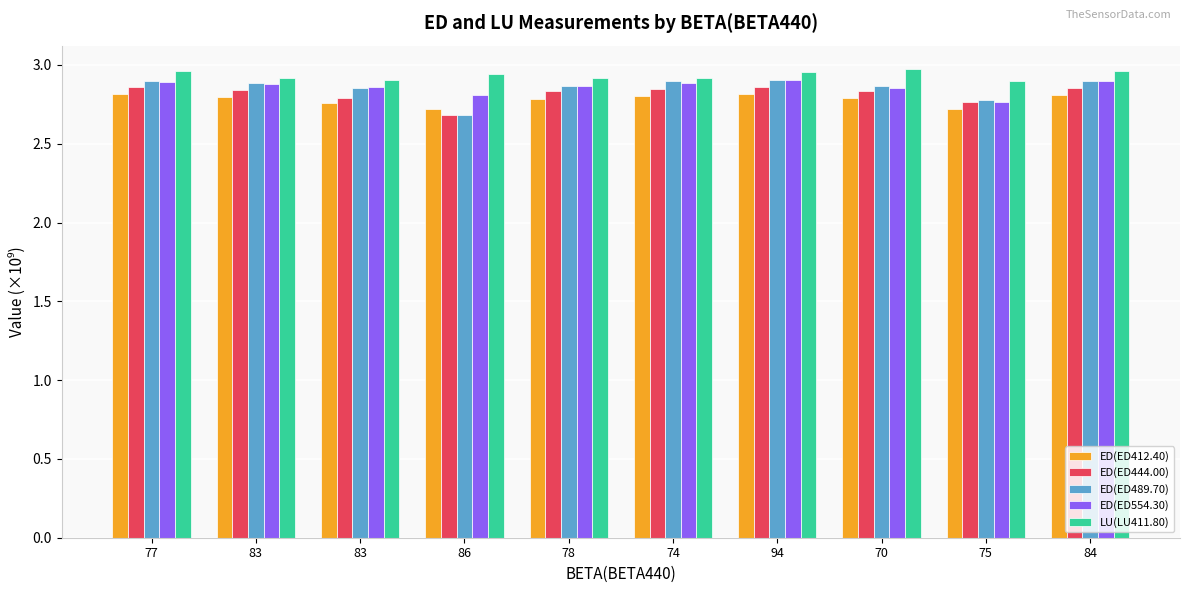

Is it true that ED(ED489.70) equals 4.3 at 70?

False